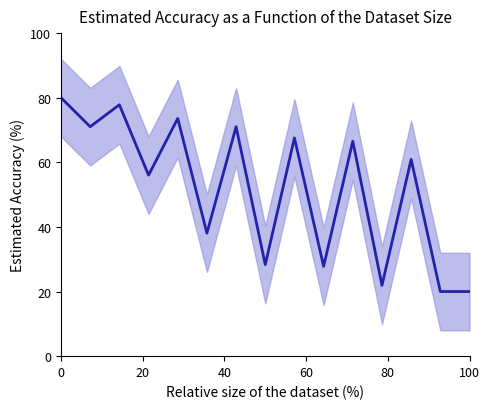

What is the value of the 6th point from the left?

38.1